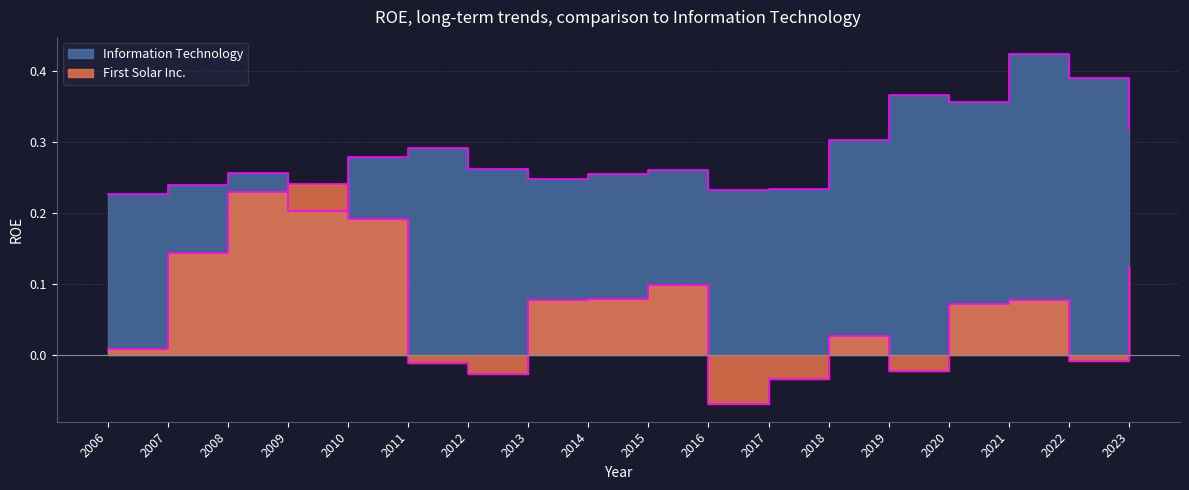

Rank the series at 2011 from highest to lowest value.

Information Technology, First Solar Inc.